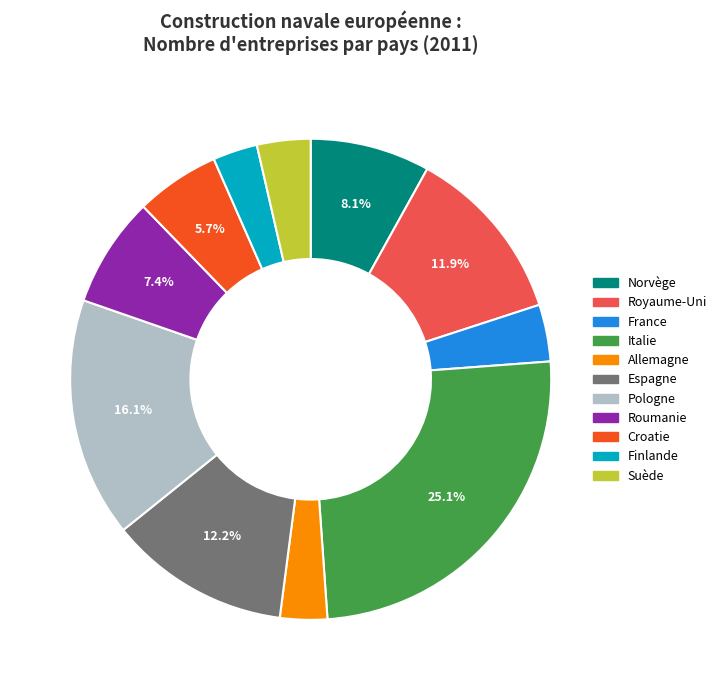

Does France represent more than half of the total?

No